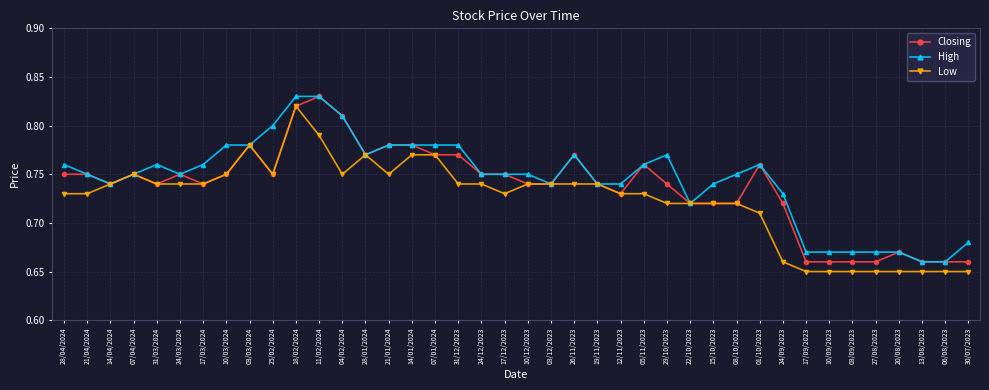

At how many categories does at least one series exceed 0?

40